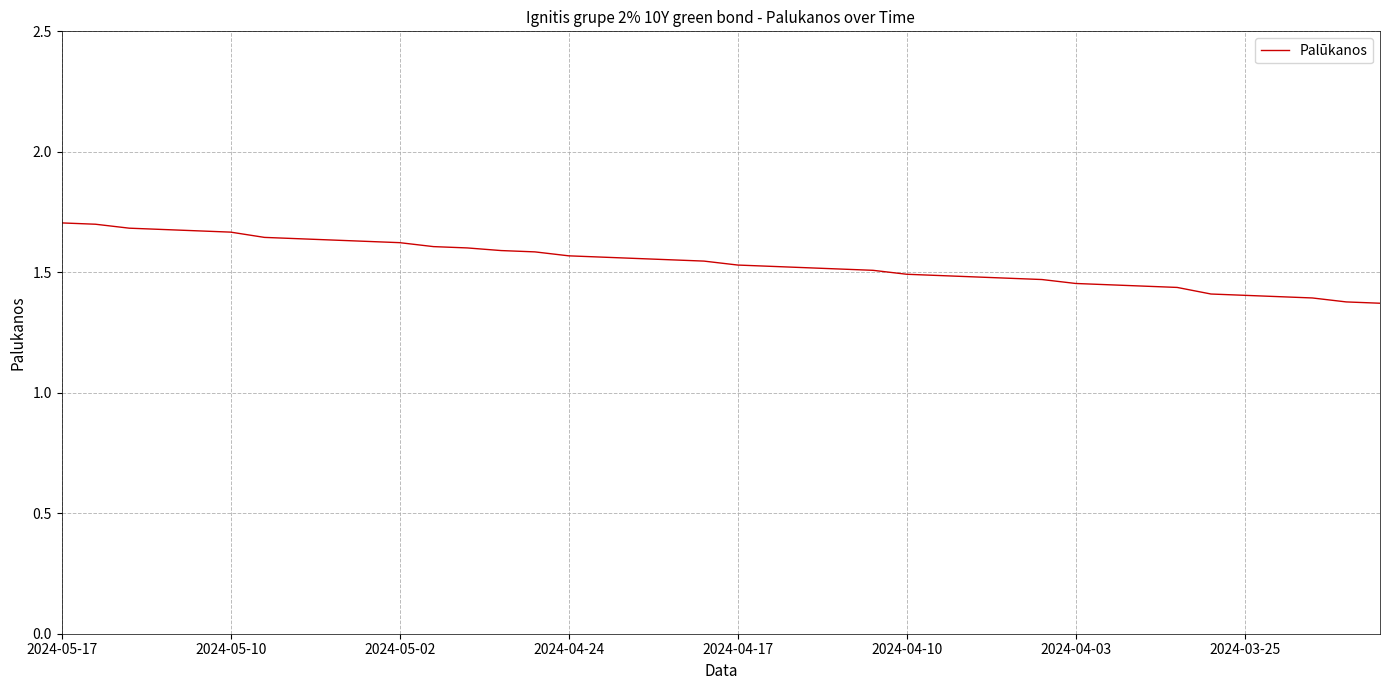

How many lines are shown in the chart?

1